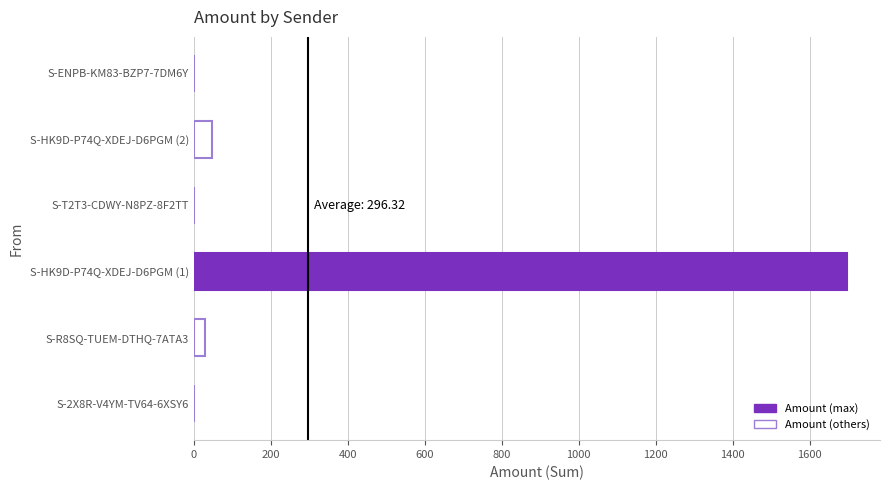

At which category does the chart reach its peak across all series?

S-HK9D-P74Q-XDEJ-D6PGM (1)